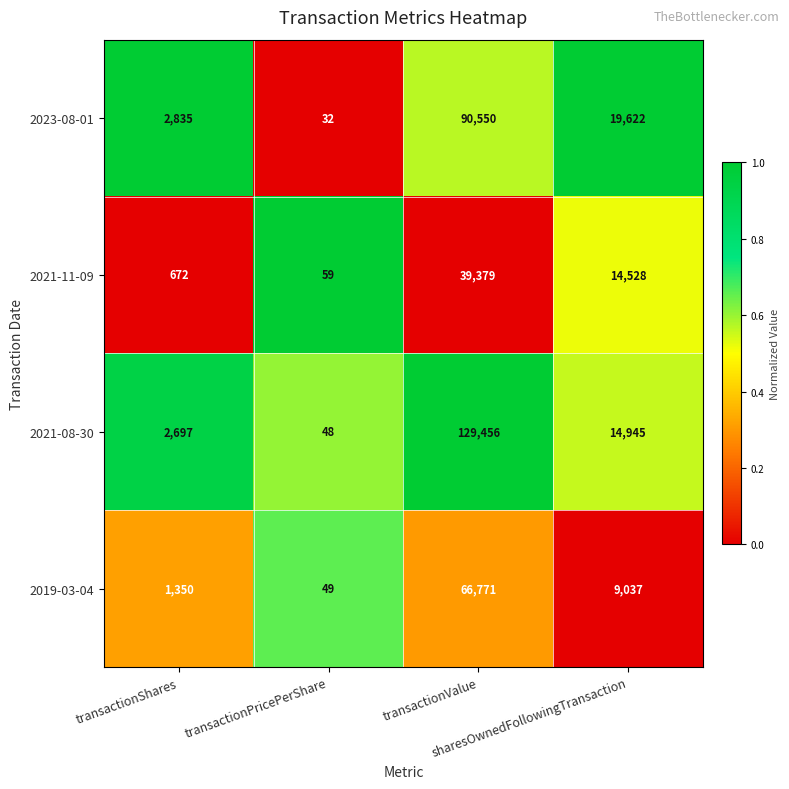

Which series has the largest total across all categories?

2021-08-30